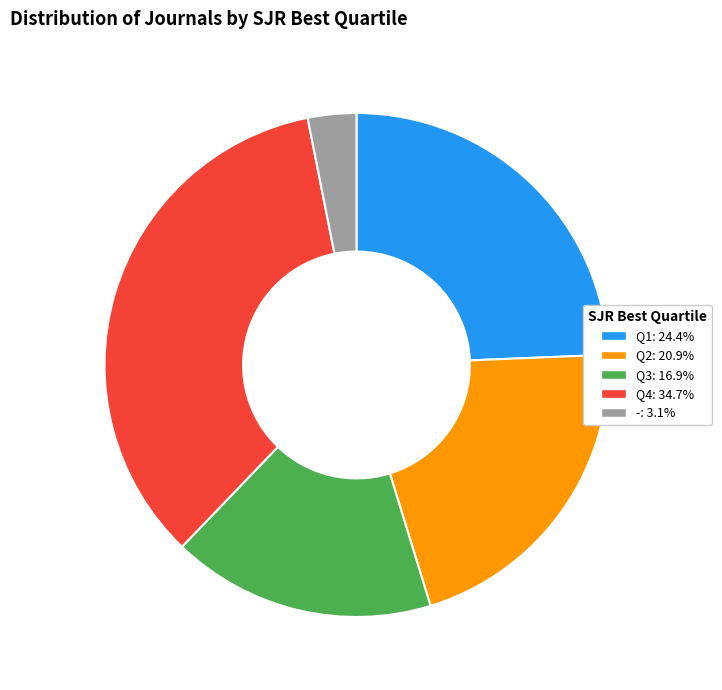

Which category has the biggest portion of the pie?

Q4